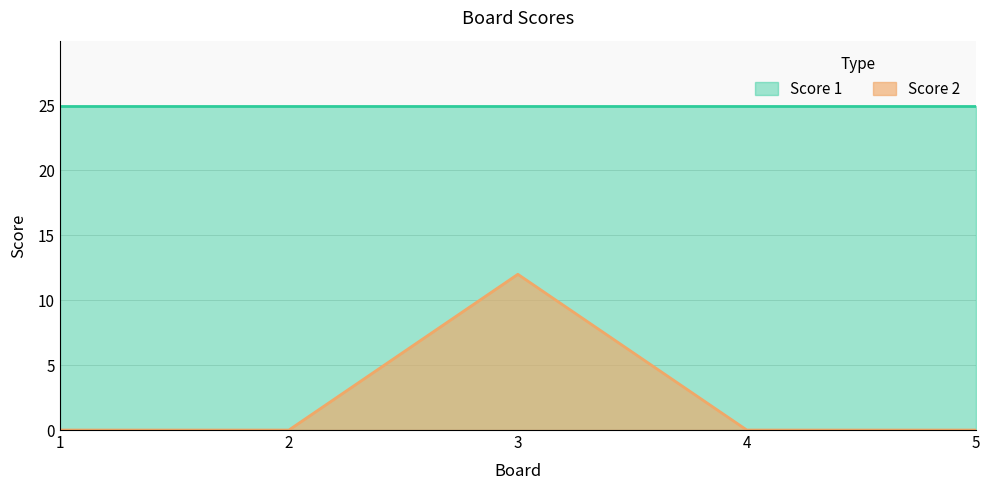

At which category does the chart reach its minimum across all series?

1